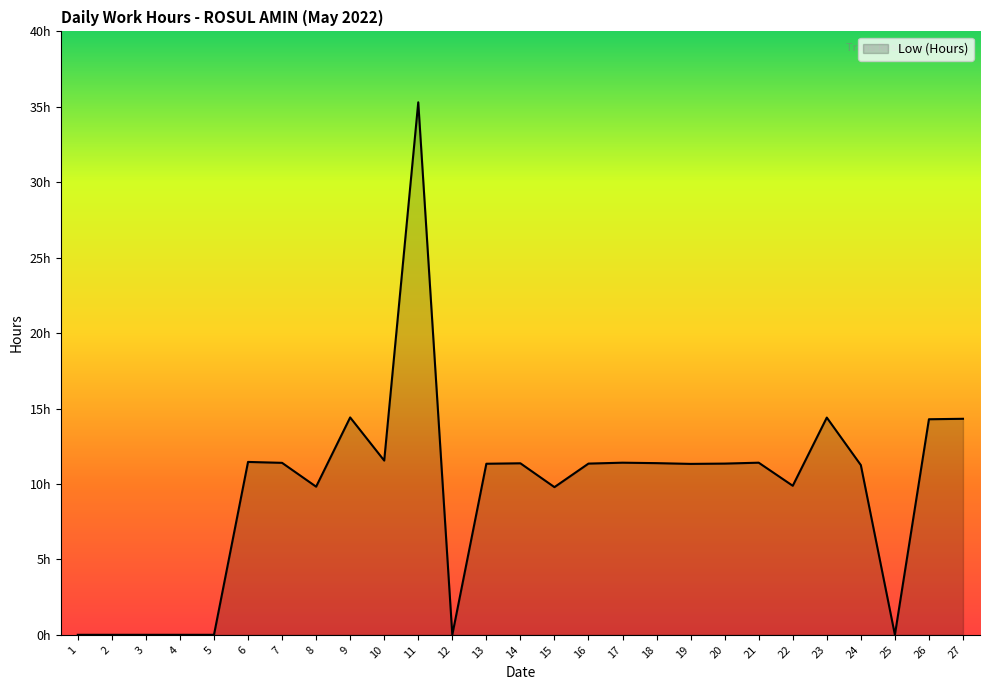

Does the chart have visible grid lines?

No